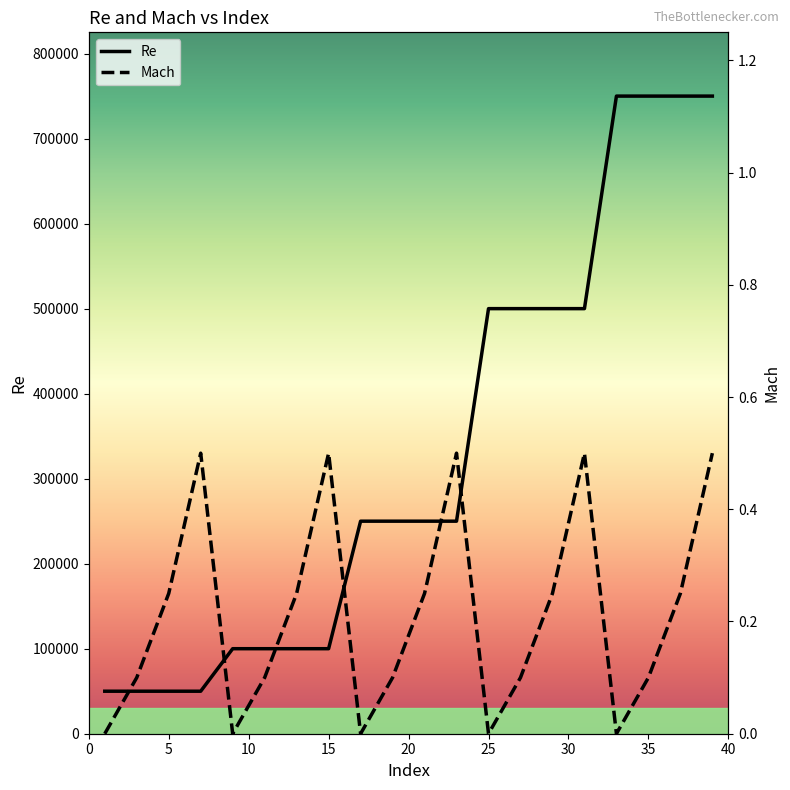

What is the sum of all Mach values?

4.2